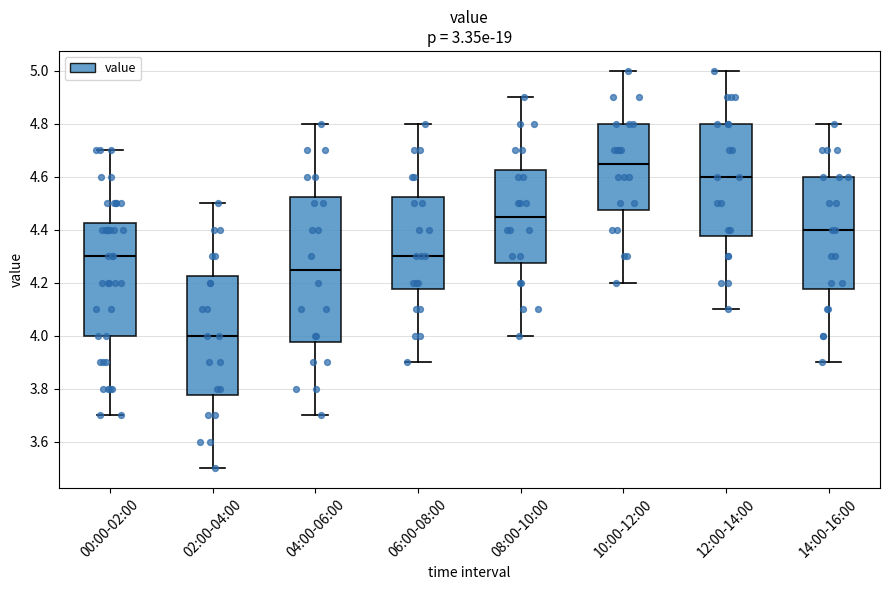

Where does the lower whisker of the box for 14:00-16:00 end on the y-axis? The values are not printed on the chart, so give them approximately, as read against the axis.

3.90